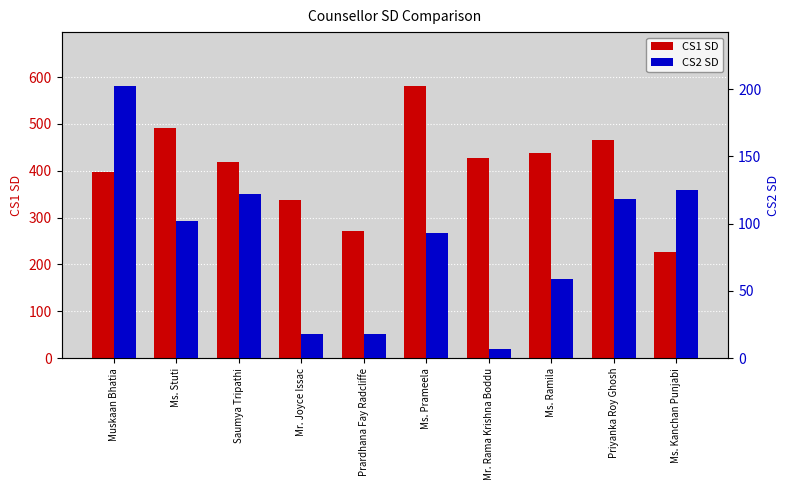

Reading left to right, transcribe all the data shown in this chart.

CS1 SD: 397	491	418	337	271	580	428	438	465	227
CS2 SD: 202	102	122	18	18	93	7	59	118	125